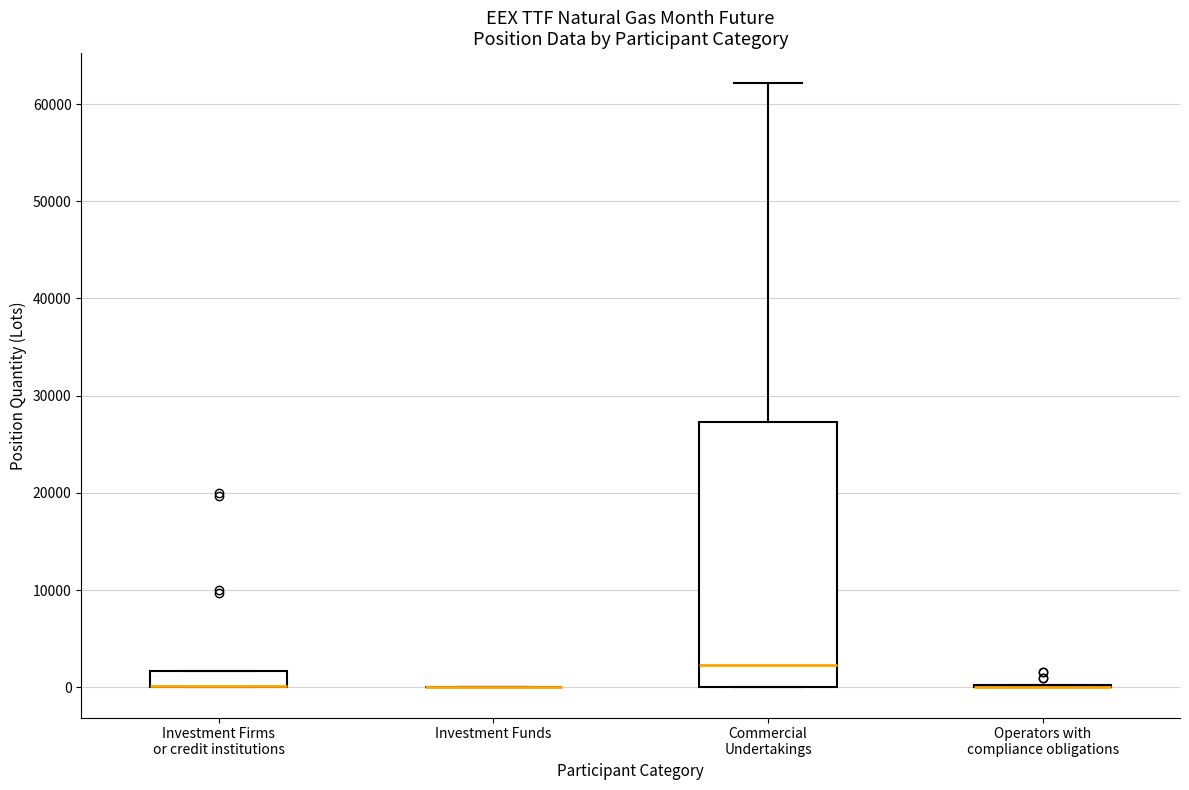

Which box is the tallest, from its lower edge to its upper edge?

Commercial Undertakings